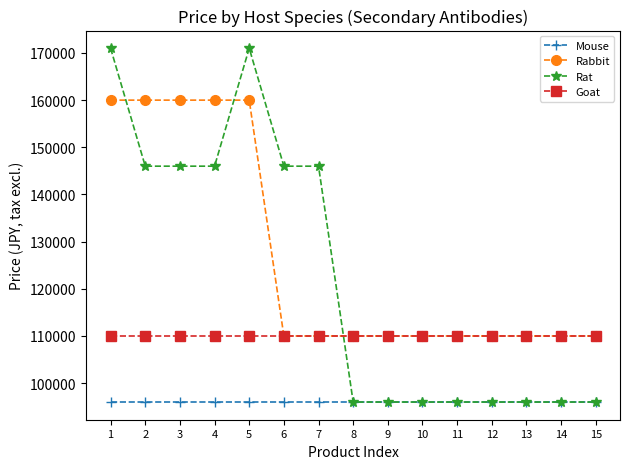

Rank the series by their maximum value, from highest to lowest.

Rat, Rabbit, Goat, Mouse